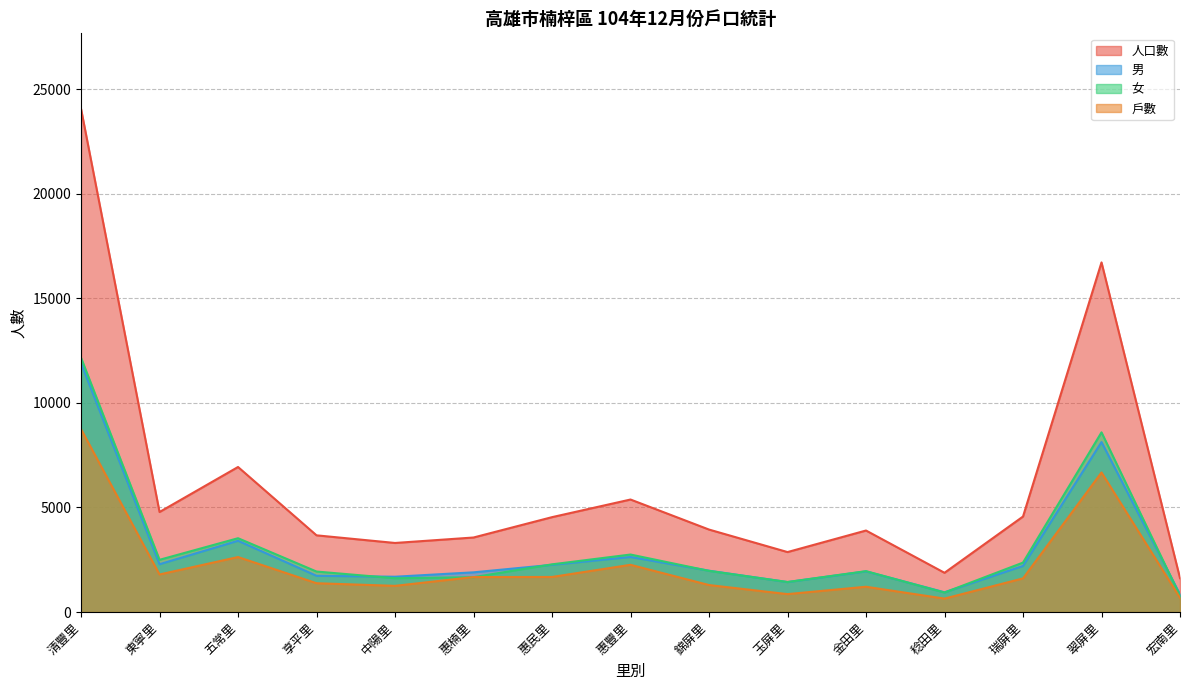

How many values in the 人口數 series exceed 3942?

7